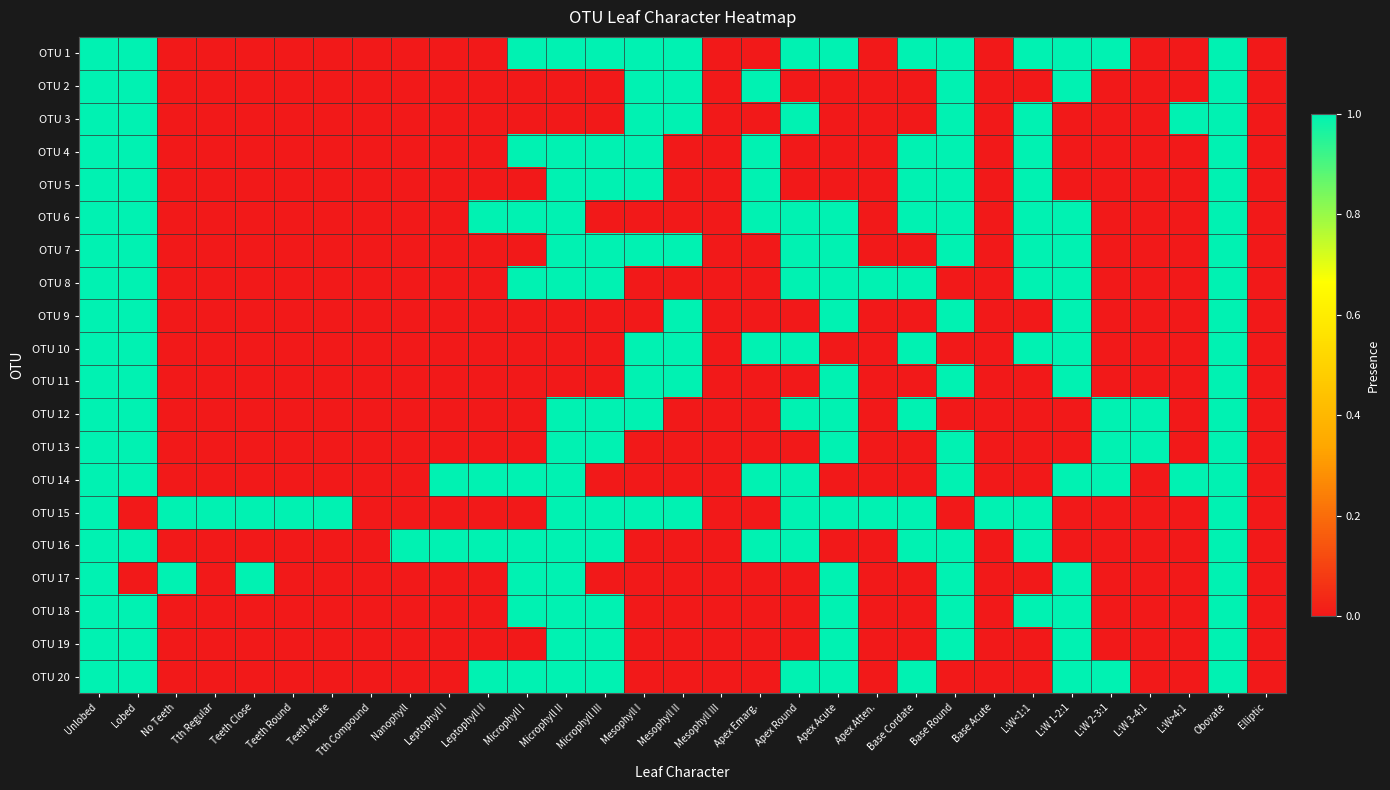

Between L:W 2-3:1 and L:W 3-4:1, which series saw the biggest shift?

OTU 1